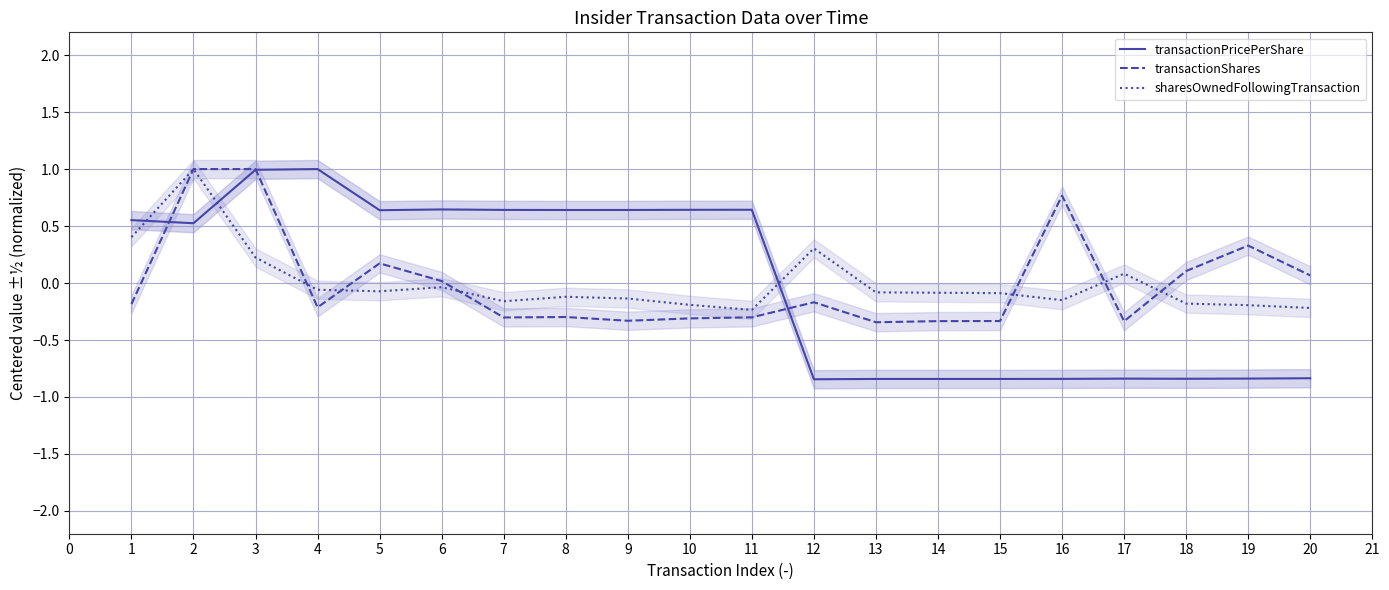

The transactionPricePerShare series shows -0.8 at 20. True or false?

True